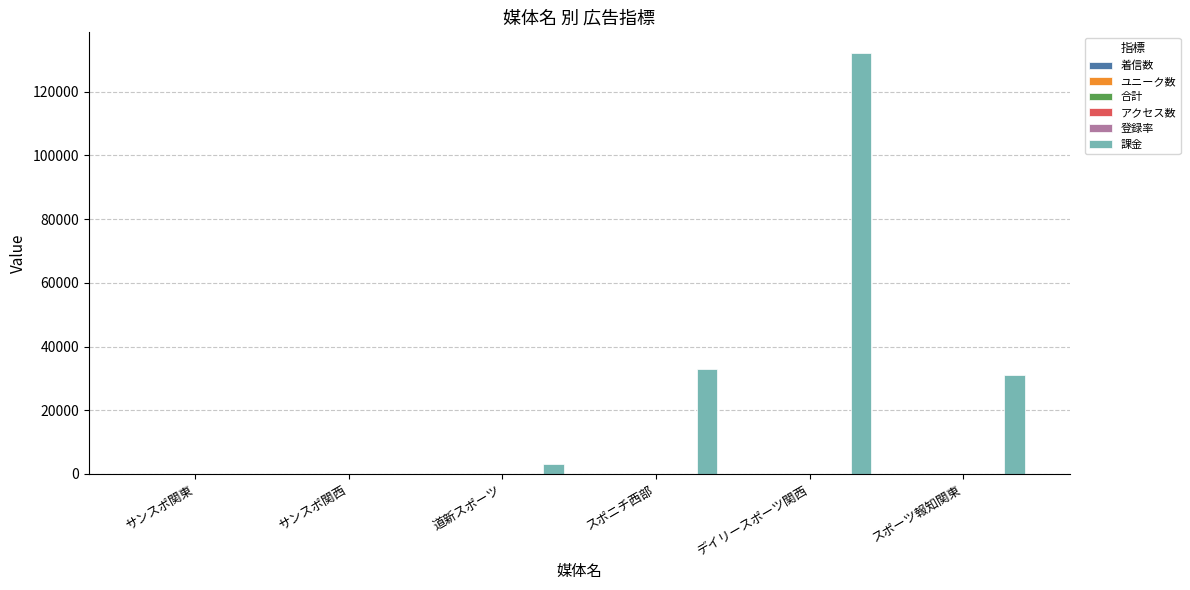

Which series changed the most between サンスポ関西 and スポニチ西部?

課金